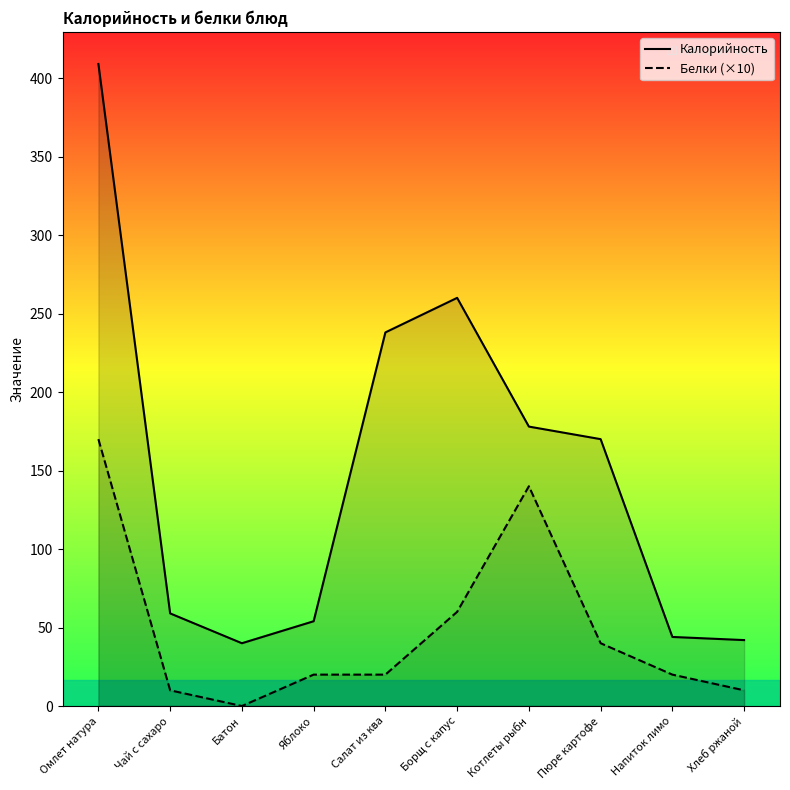

List the labels in order of Калорийность value, smallest first.

Батон, Хлеб ржаной, Напиток лимо, Яблоко, Чай с сахаро, Пюре картофе, Котлеты рыбн, Салат из ква, Борщ с капус, Омлет натура